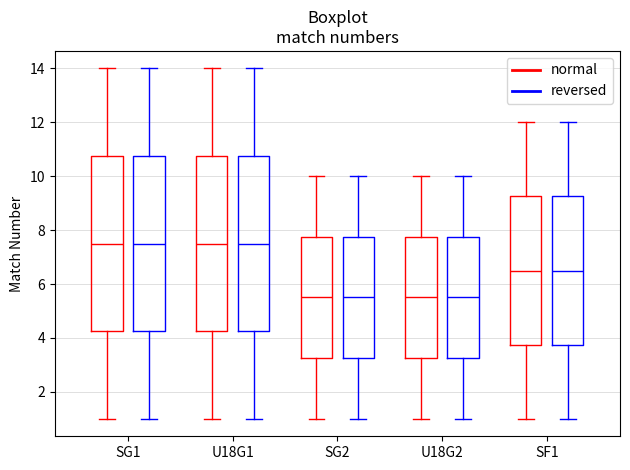

Where does the upper whisker of the box for SG1 (normal) end on the y-axis? The values are not printed on the chart, so give them approximately, as read against the axis.

14.0